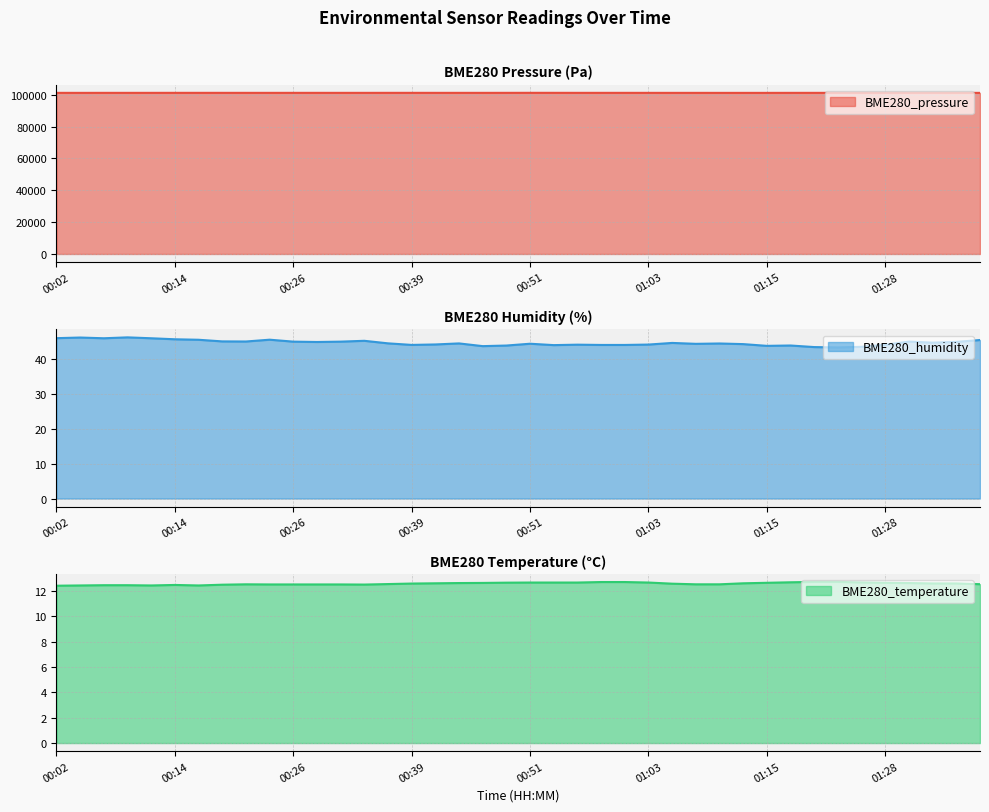

Where is BME280_temperature nearest to the value 12?

00:02